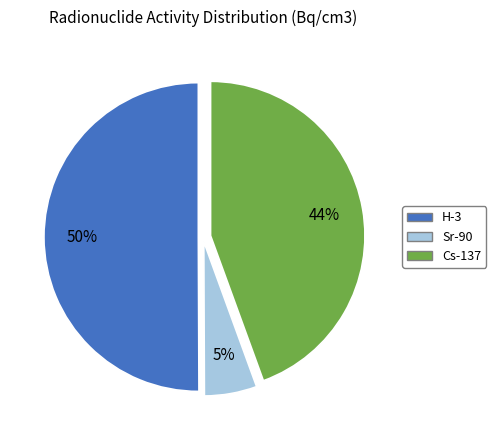

To the nearest percent, what is the difference between the largest and smallest slice percentages?

45%